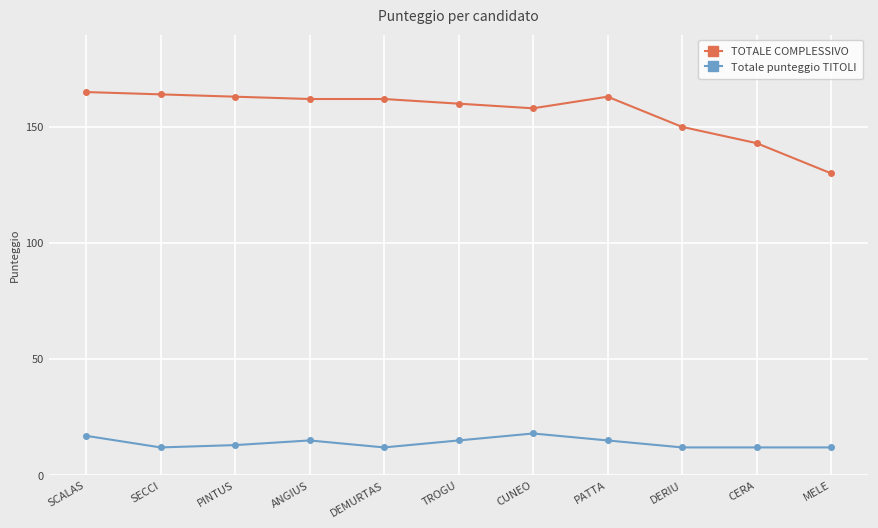

Reading left to right, transcribe all the data shown in this chart.

TOTALE COMPLESSIVO: SCALAS=165	SECCI=164	PINTUS=163	ANGIUS=162	DEMURTAS=162	TROGU=160	CUNEO=158	PATTA=163	DERIU=150	CERA=143	MELE=130
Totale punteggio TITOLI: SCALAS=17	SECCI=12	PINTUS=13	ANGIUS=15	DEMURTAS=12	TROGU=15	CUNEO=18	PATTA=15	DERIU=12	CERA=12	MELE=12